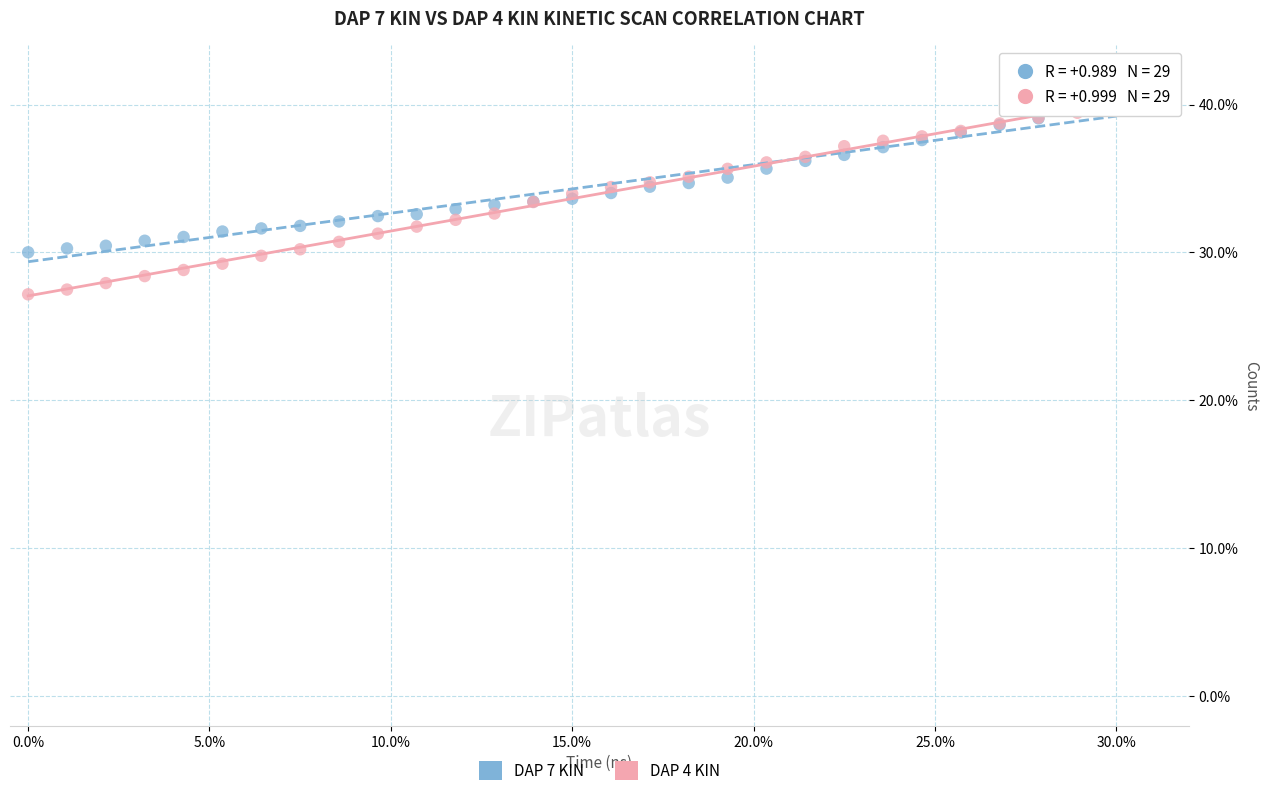

What are all the series names shown in the legend?

DAP 7 KIN, DAP 4 KIN